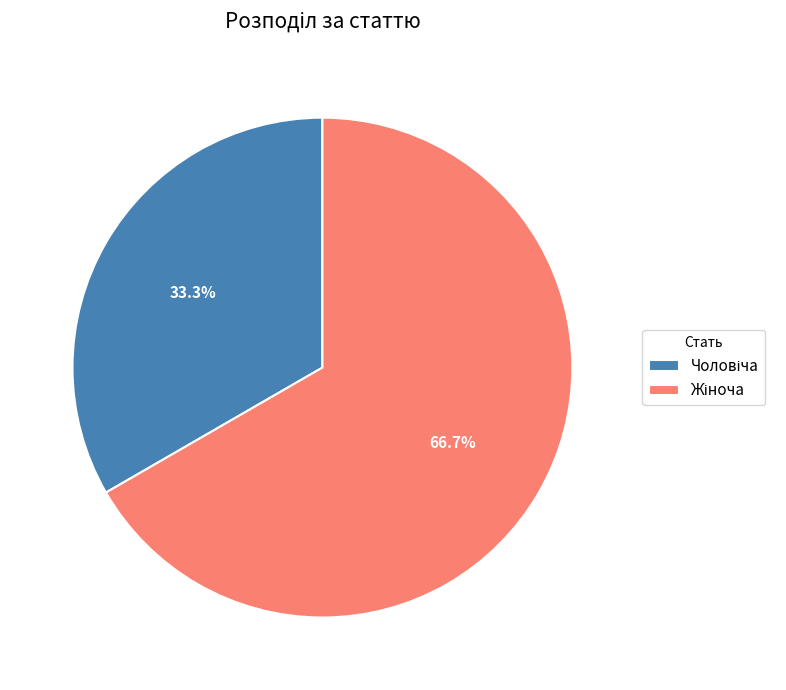

Is there any slice that represents more than half of the pie?

Yes